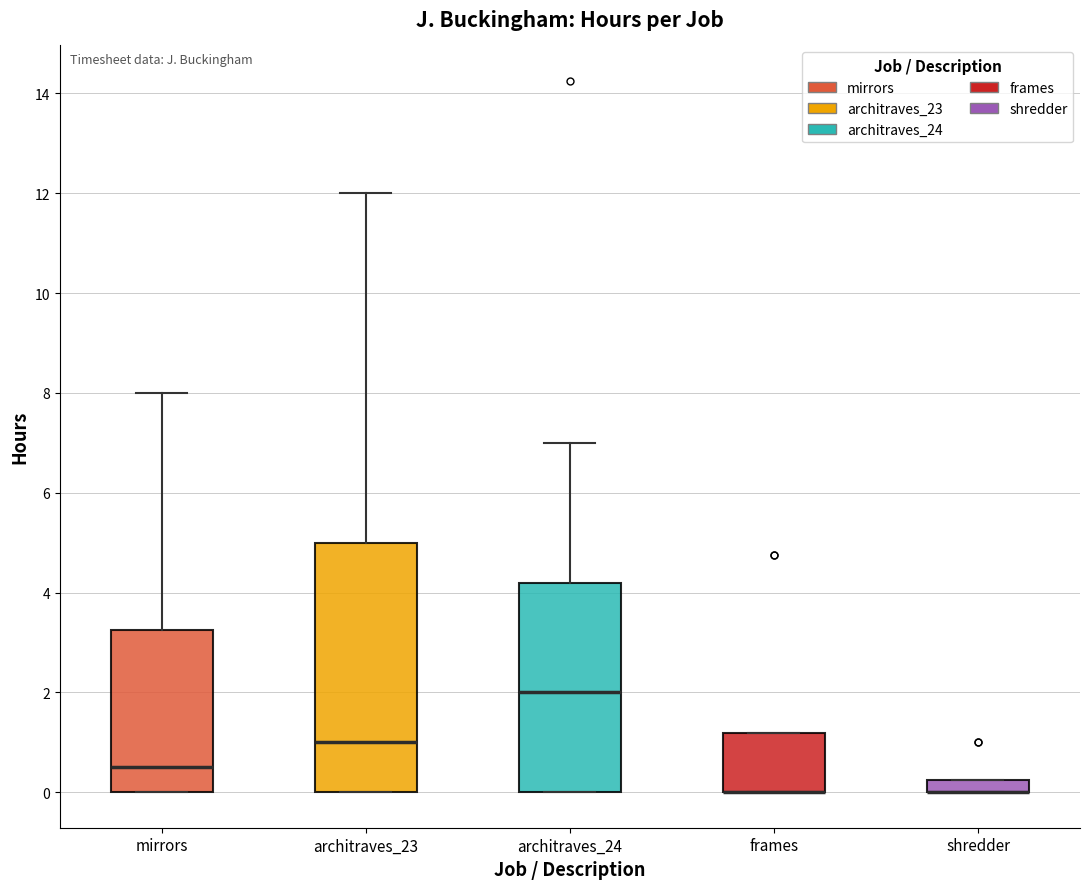

Comparing the boxes themselves (not the whiskers), which one is the tallest?

architraves_23